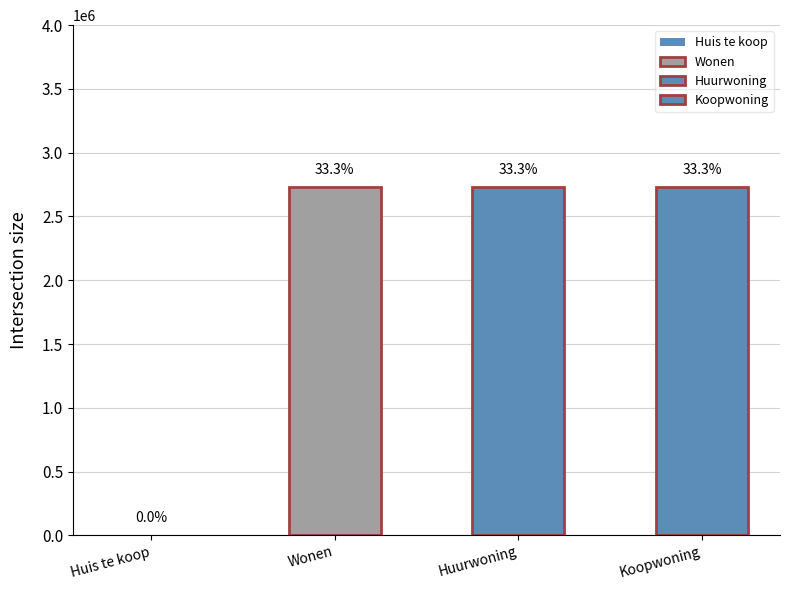

True or false: the data shows 2731043 at Huurwoning.

True